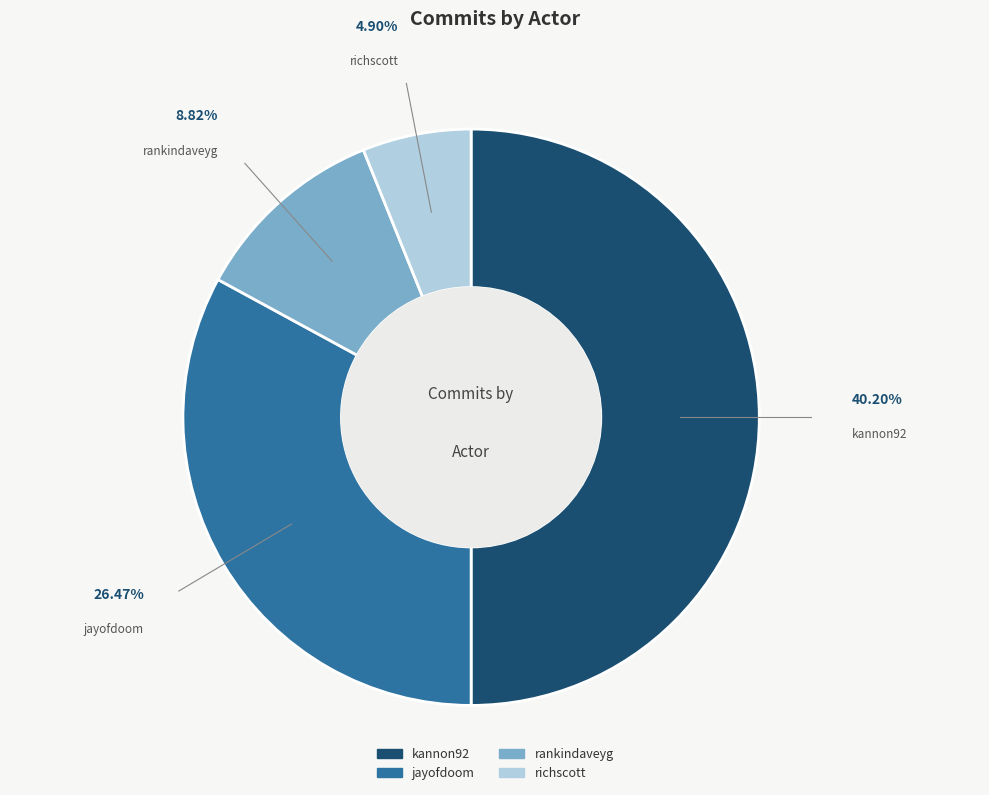

How many slices are in this pie chart?

4